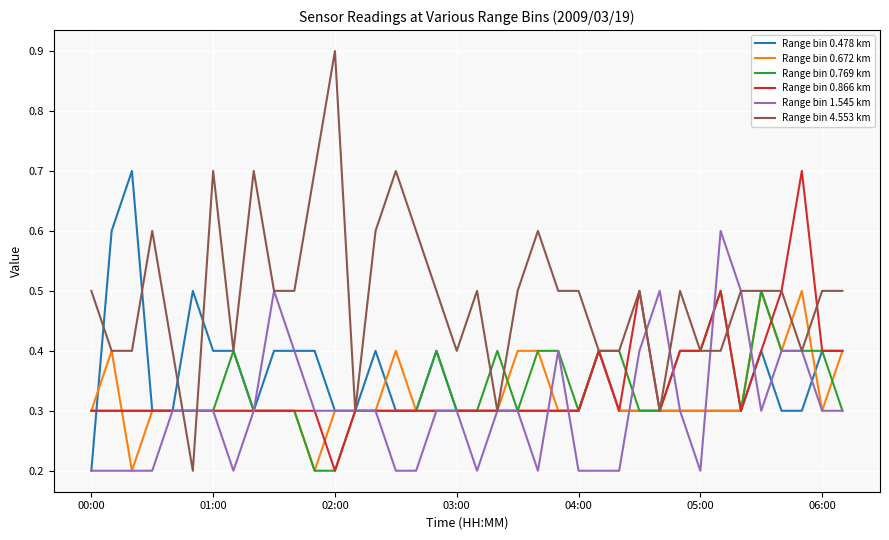

What is the greatest value displayed?

0.9